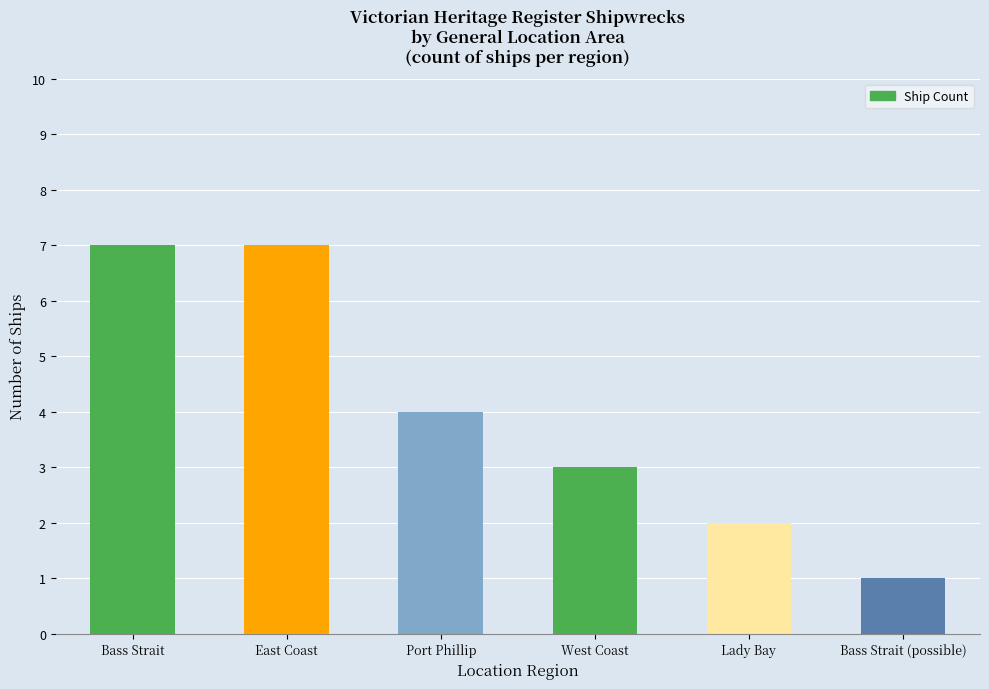

What is the greatest value displayed?

7